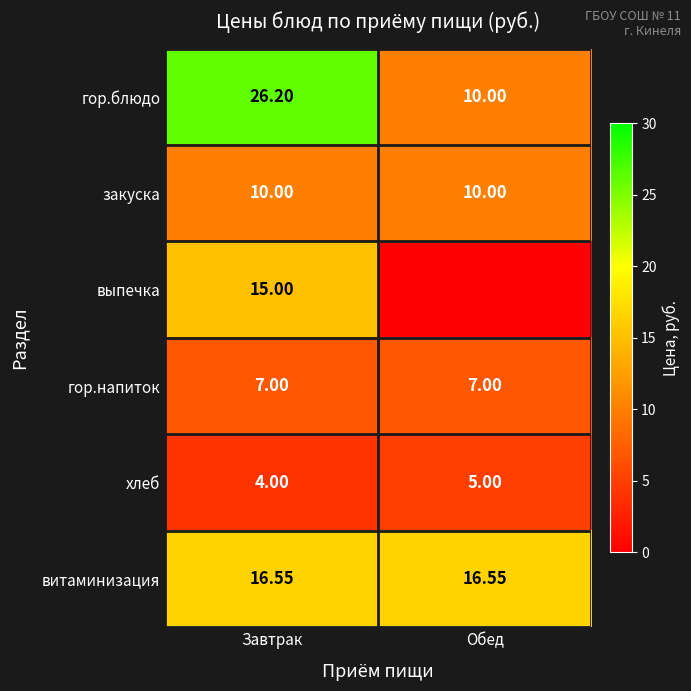

At which label does хлеб reach its peak?

Обед